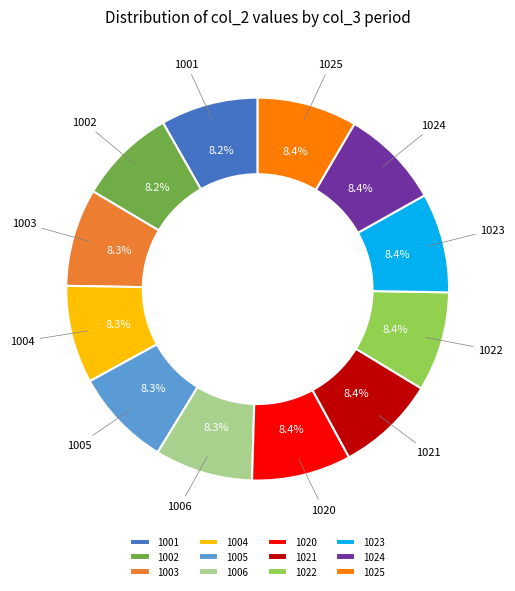

How many slices are in this pie chart?

12